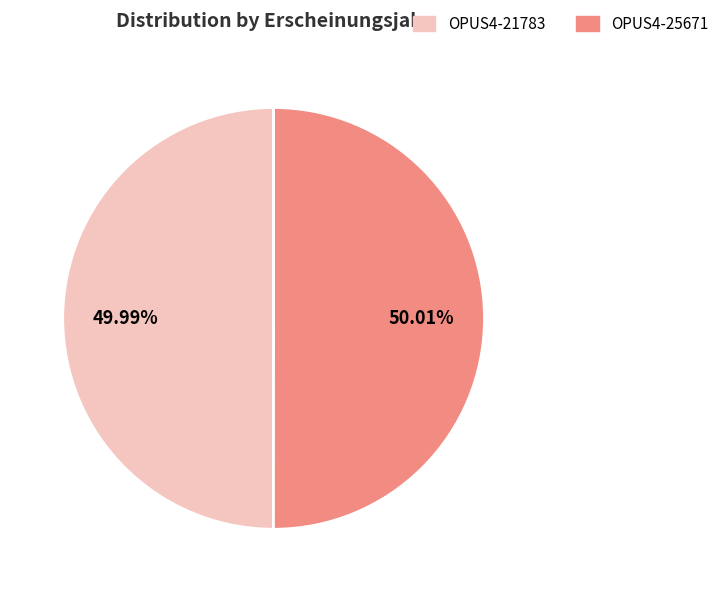

To the nearest percent, what portion does OPUS4-21783 represent?

50%